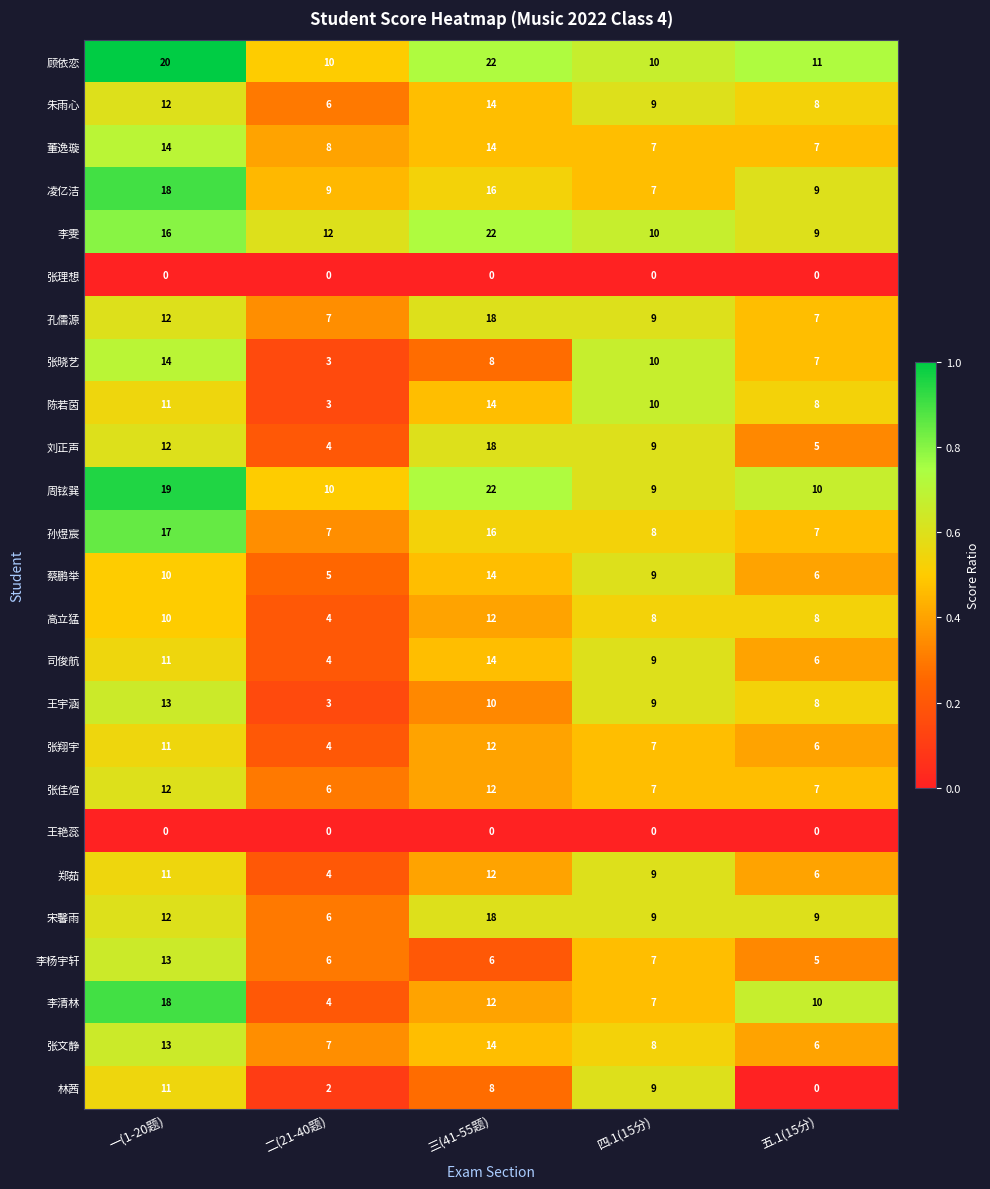

What is the spread (max minus min) of values at 二(21-40题)?

12